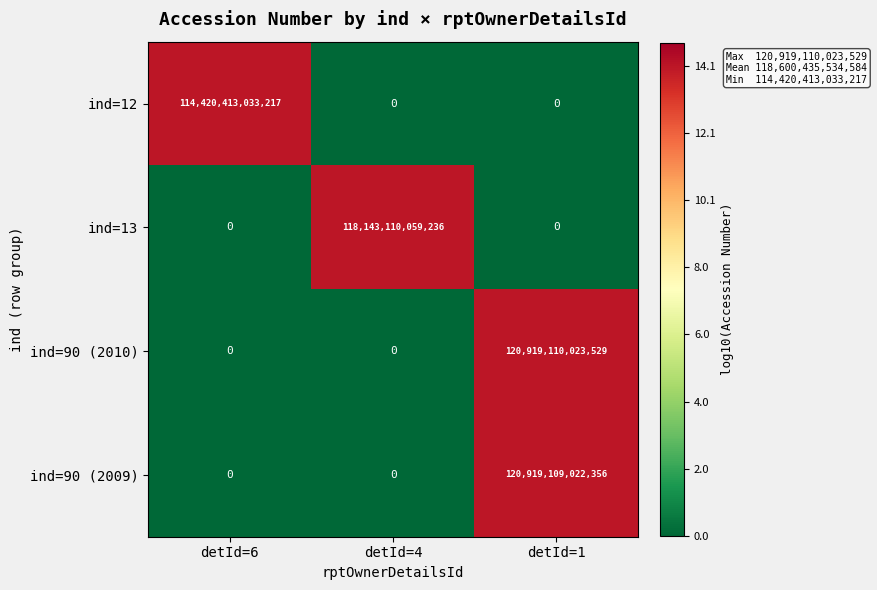

True or false: ind=12 has a value of 0 at detId=1.

True